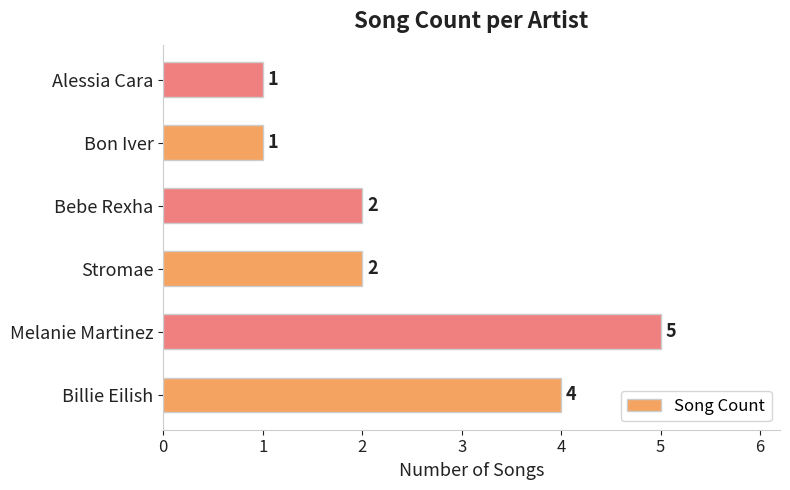

What is the difference between the values at Bon Iver and Billie Eilish?

3